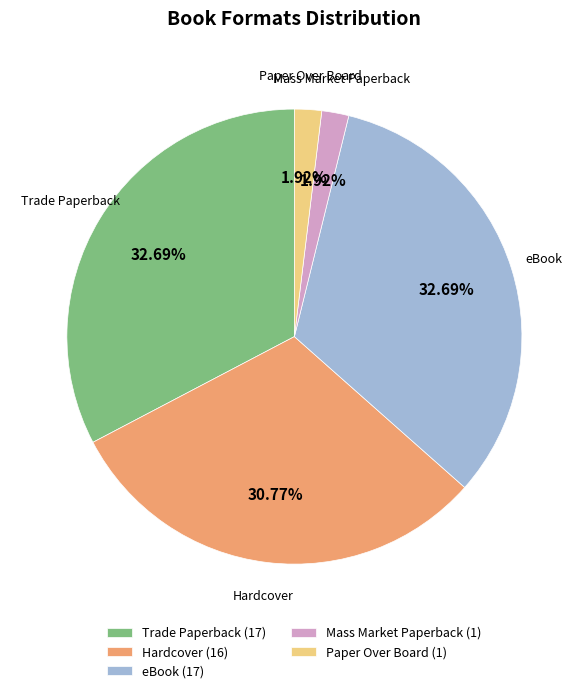

To the nearest percent, what is the difference between the largest and smallest slice percentages?

31%